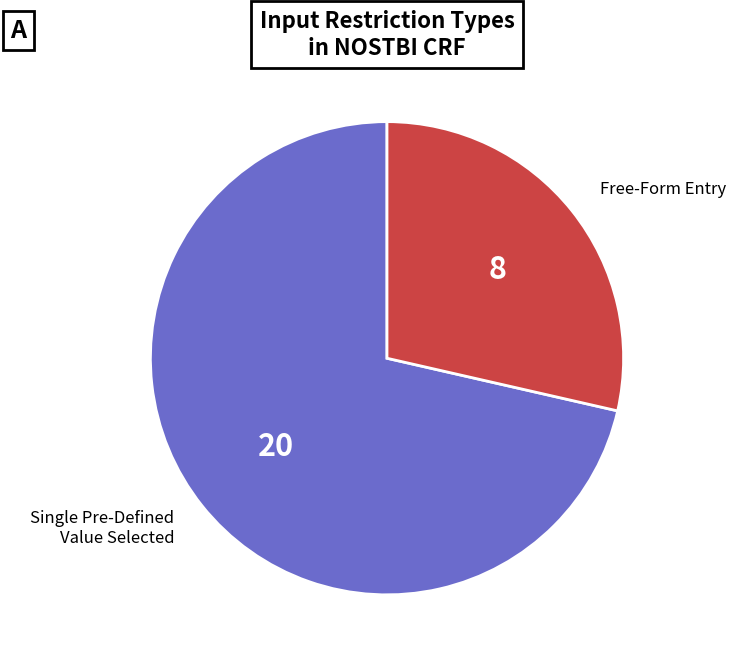

Does any single category account for the majority?

Yes